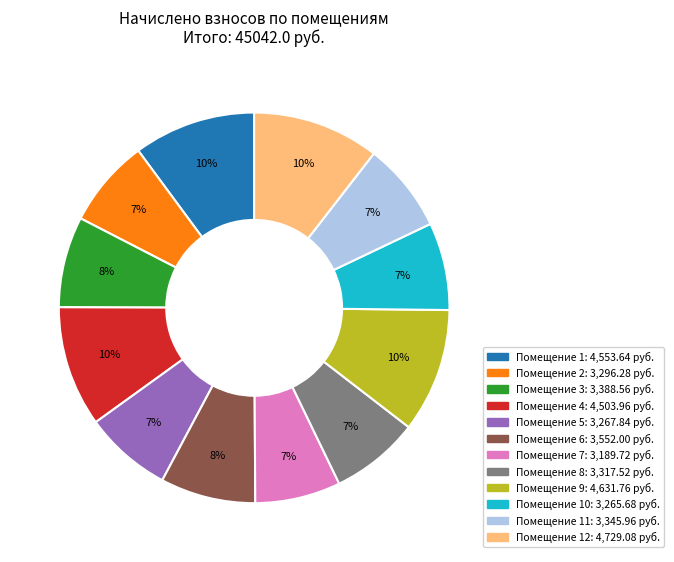

Does any single category account for the majority?

No